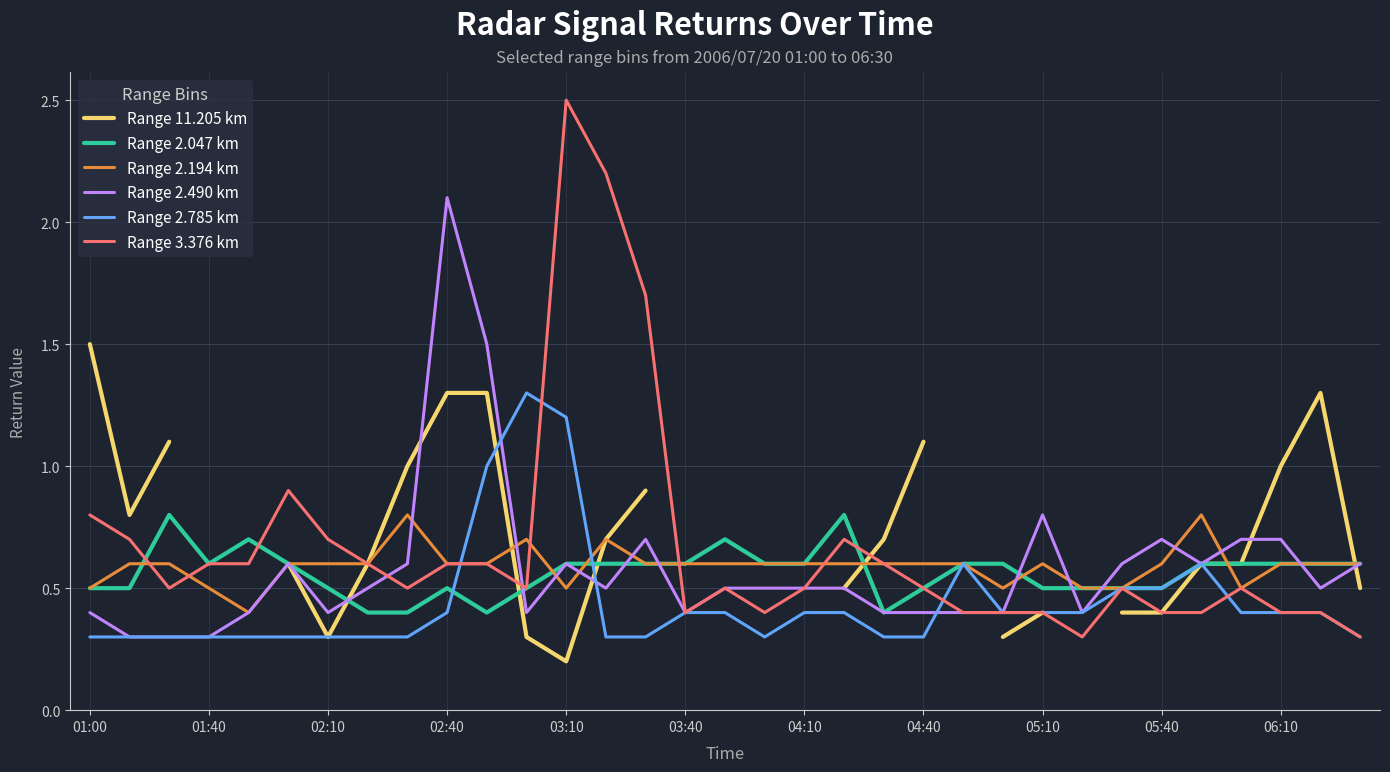

What is the minimum value for Range 2.490 km?

0.3